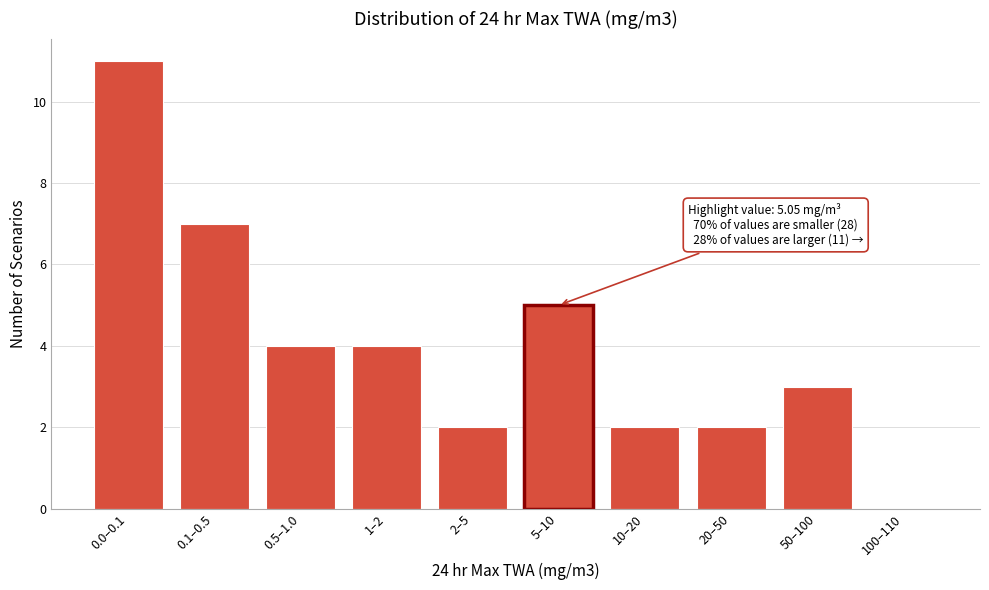

Reading left to right, transcribe all the data shown in this chart.

0.0–0.1=11	0.1–0.5=7	0.5–1.0=4	1–2=4	2–5=2	5–10=5	10–20=2	20–50=2	50–100=3	100–110=0